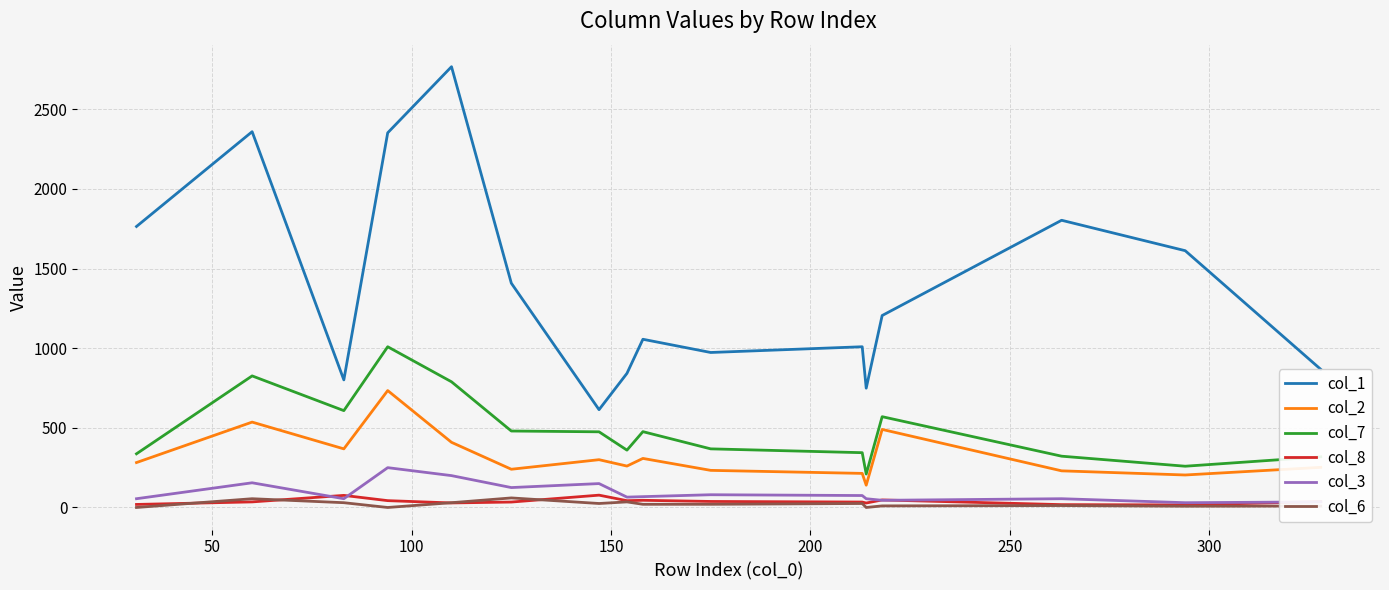

True or false: col_8 and col_2 intersect in this chart.

False